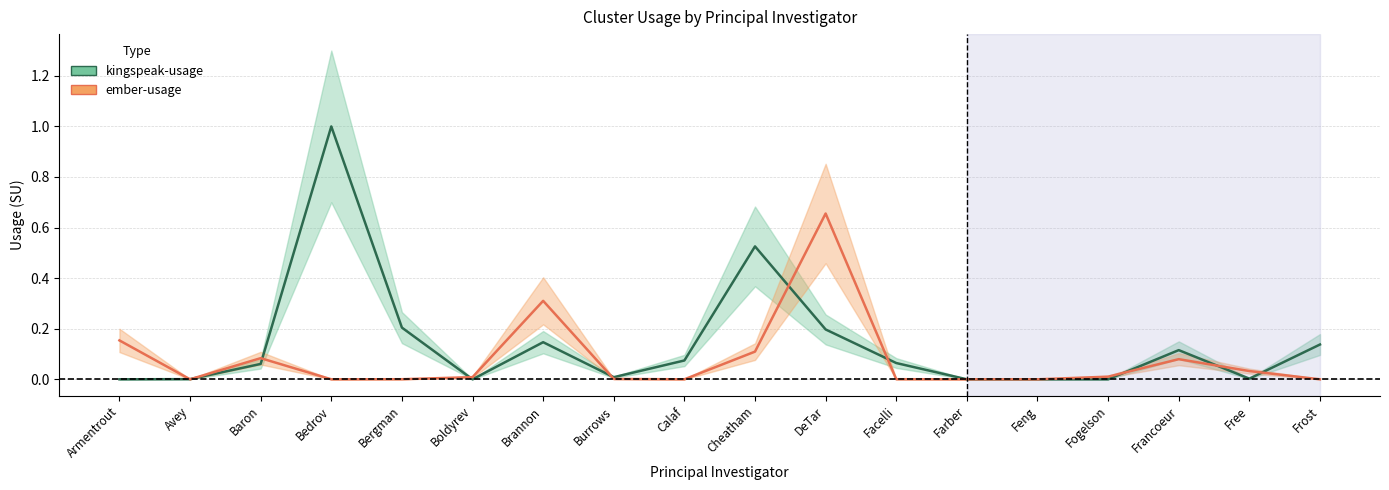

At which label is ember-usage closest to 0?

Avey